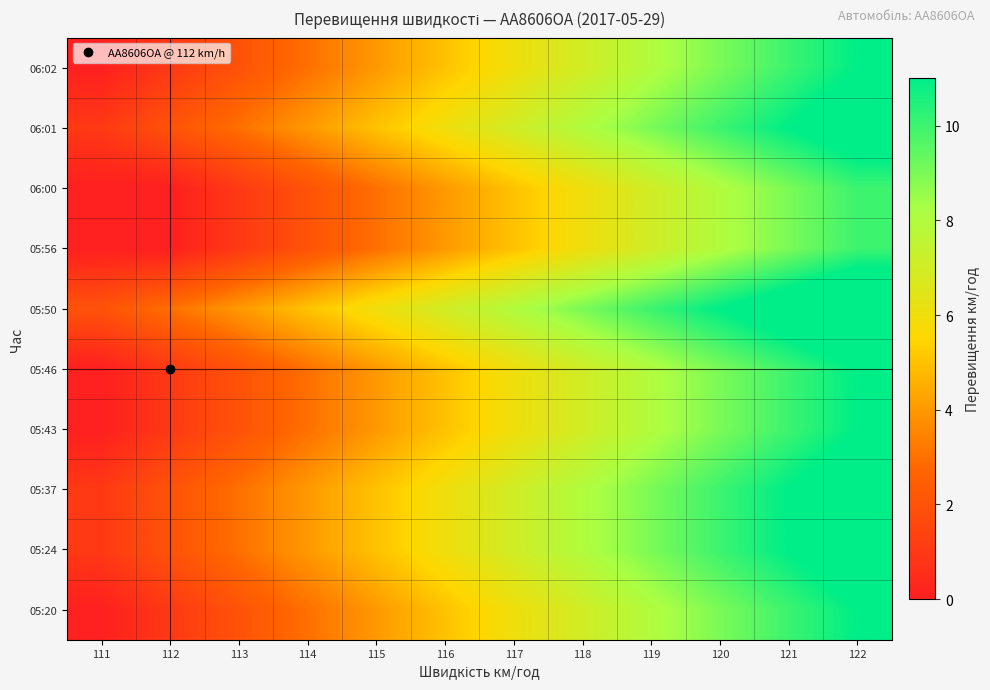

What is the maximum value shown in the chart?

13